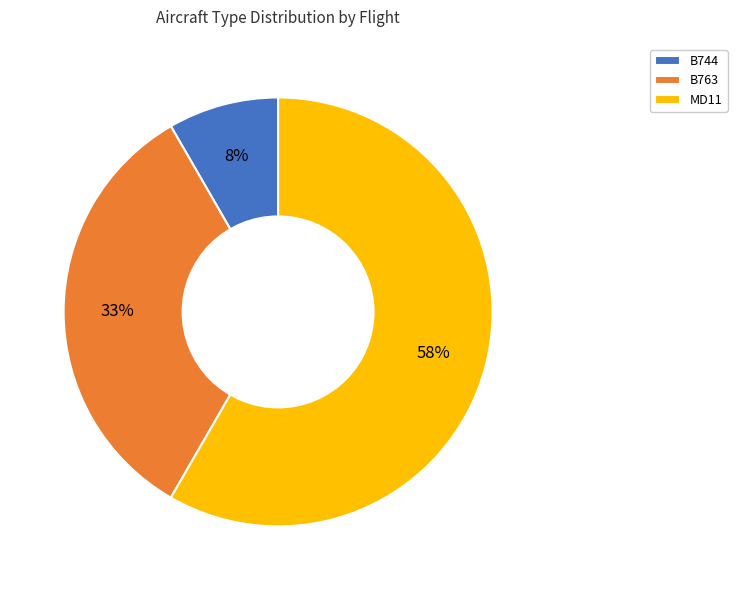

How many slices are in this pie chart?

3